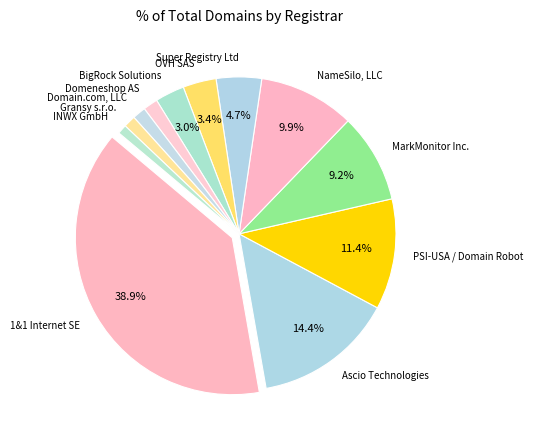

To the nearest percent, what is the combined percentage of MarkMonitor Inc. and BigRock Solutions?

12%